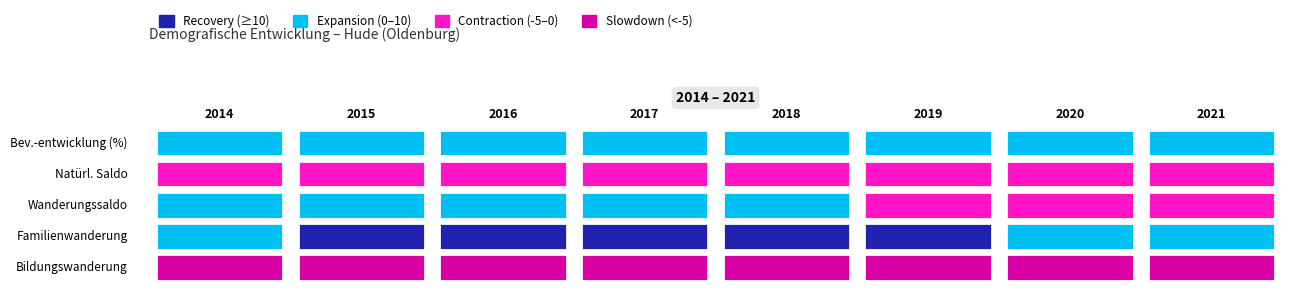

Which series has the largest range (max minus min)?

Bildungswanderung